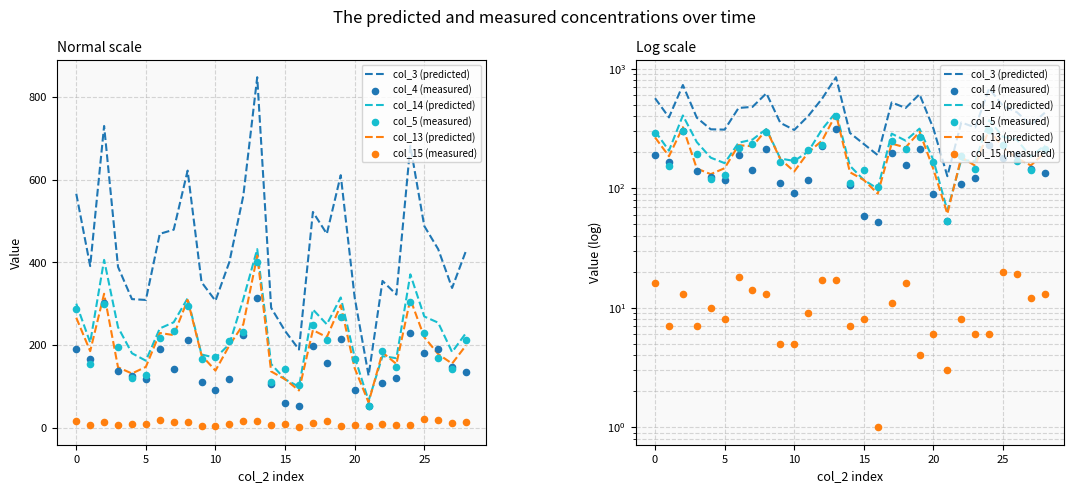

What is the total value across all series at 25?

1364